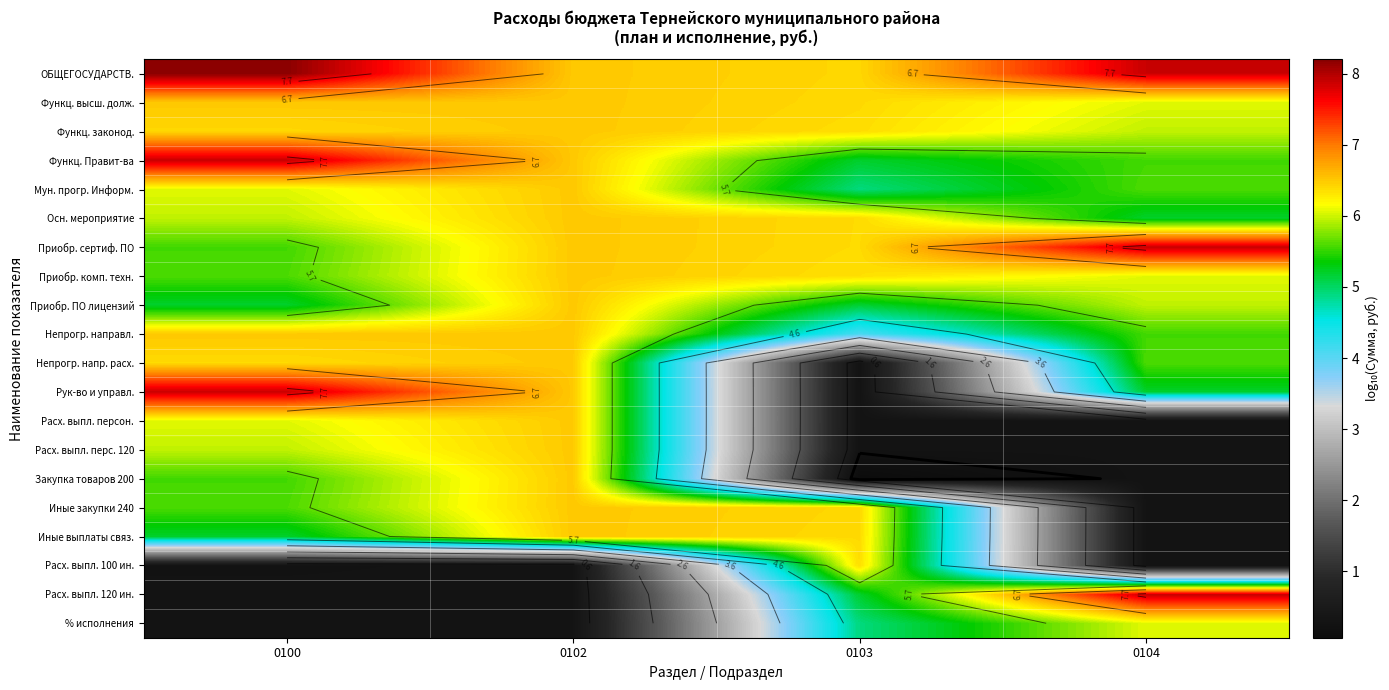

Count the number of data series in this chart.

20